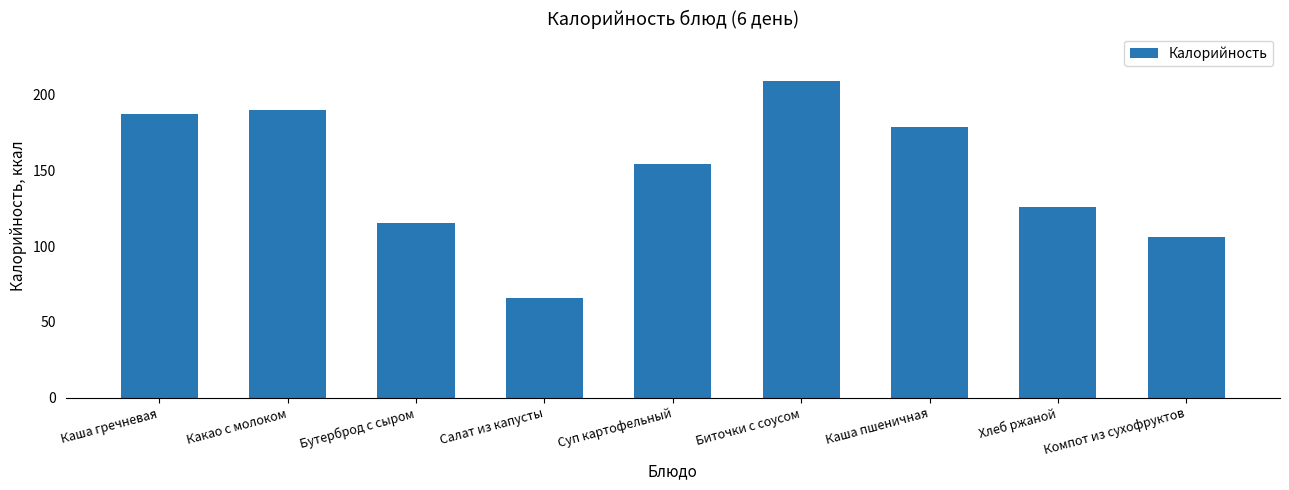

What position from the right is Какао с молоком?

8